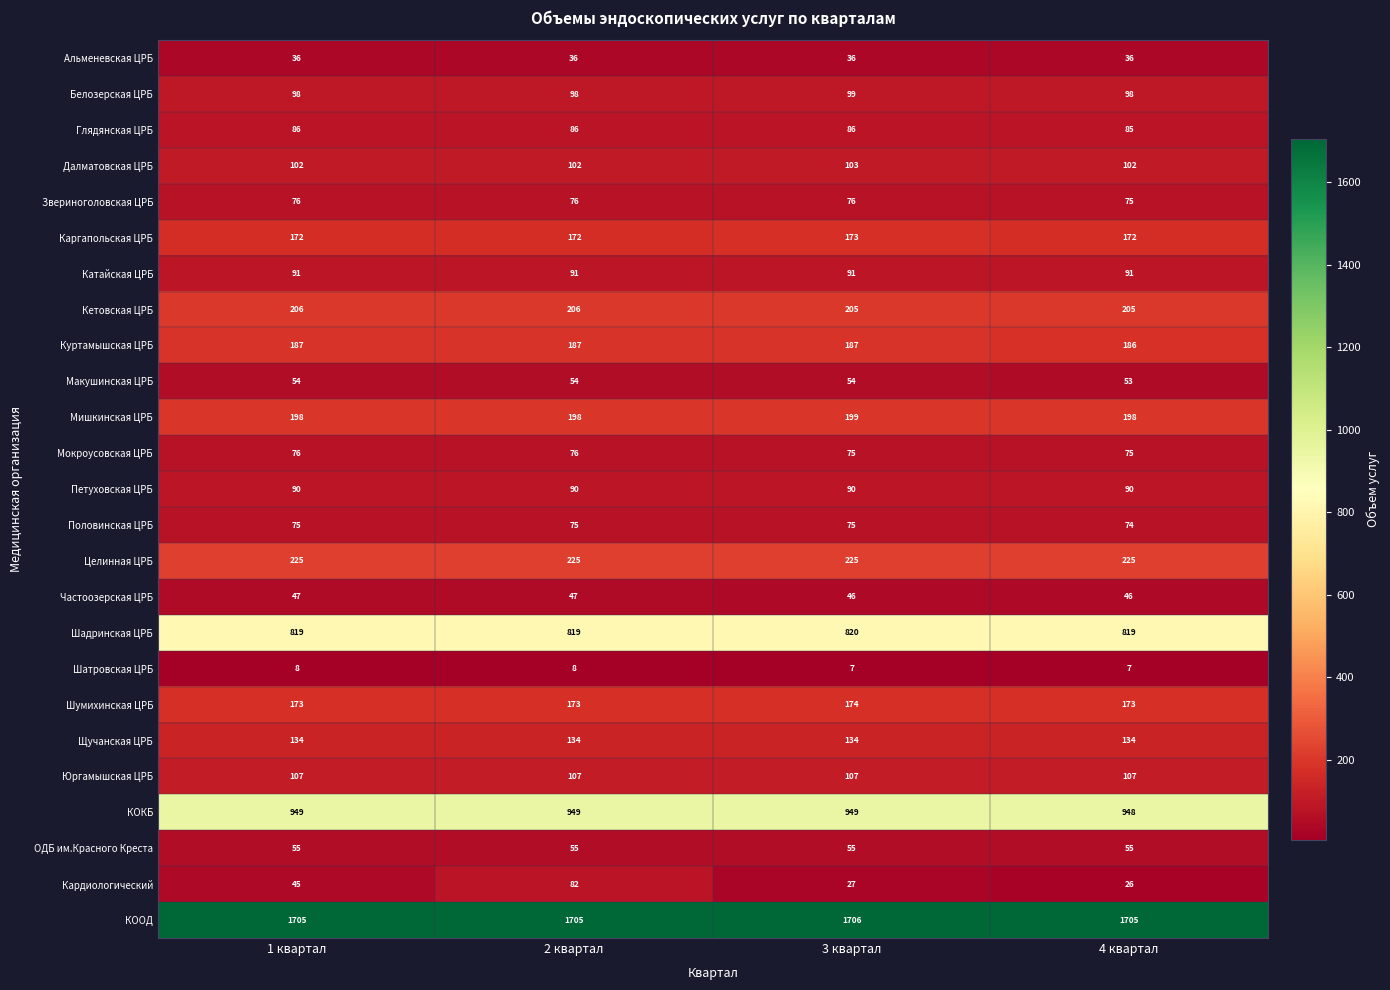

At which category is the sum across all series the highest?

2 квартал